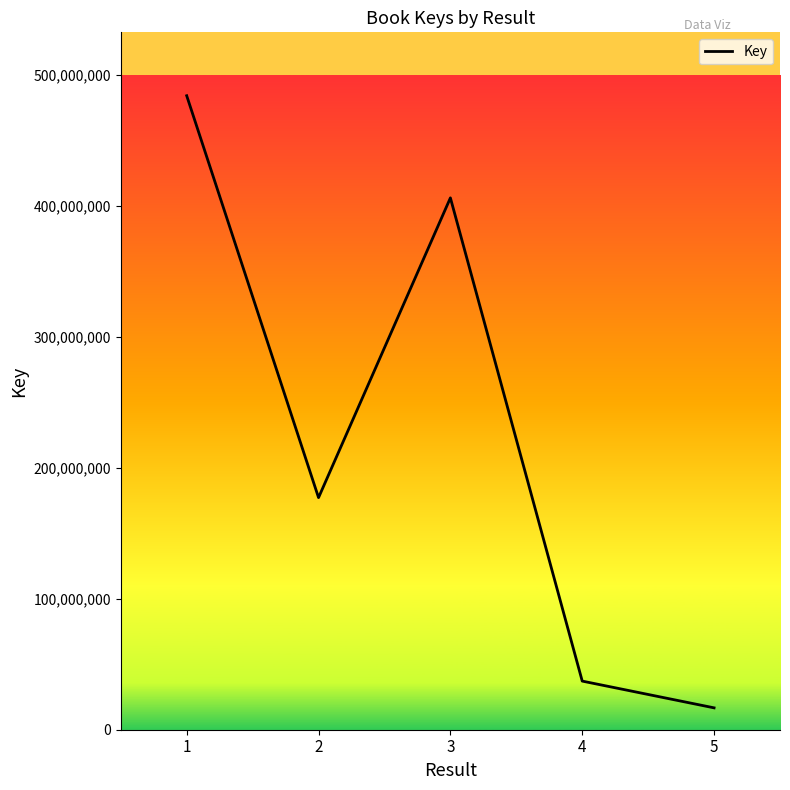

How many lines are shown in the chart?

1